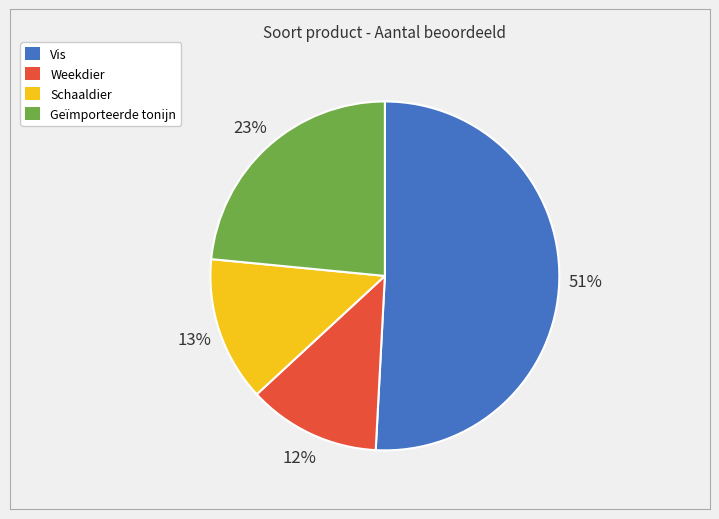

Is the sum of Weekdier and Schaaldier greater than half?

No